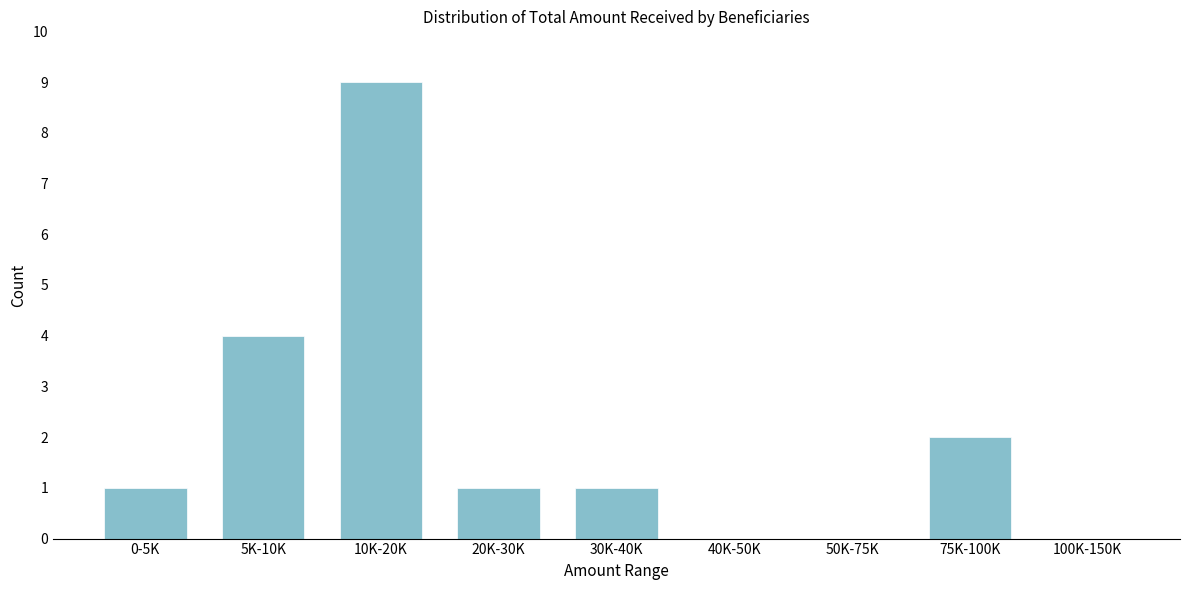

Reading right to left, extract all data points from this chart.

100K-150K=0	75K-100K=2	50K-75K=0	40K-50K=0	30K-40K=1	20K-30K=1	10K-20K=9	5K-10K=4	0-5K=1